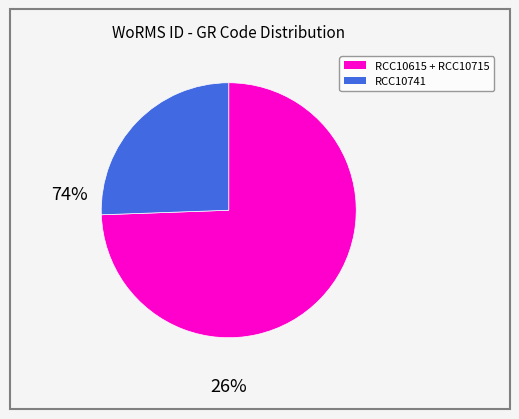

Is there a majority slice in this chart?

Yes